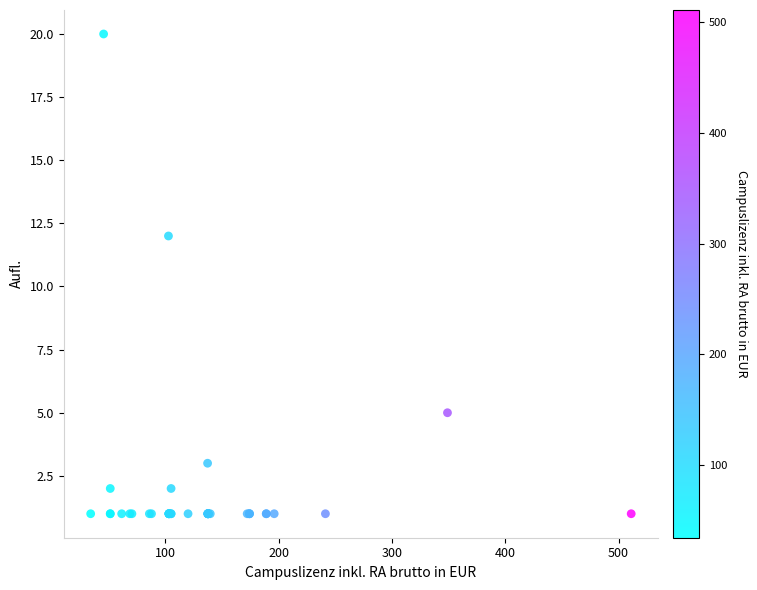

What Y value in the scatter plot is closest to 10?

12